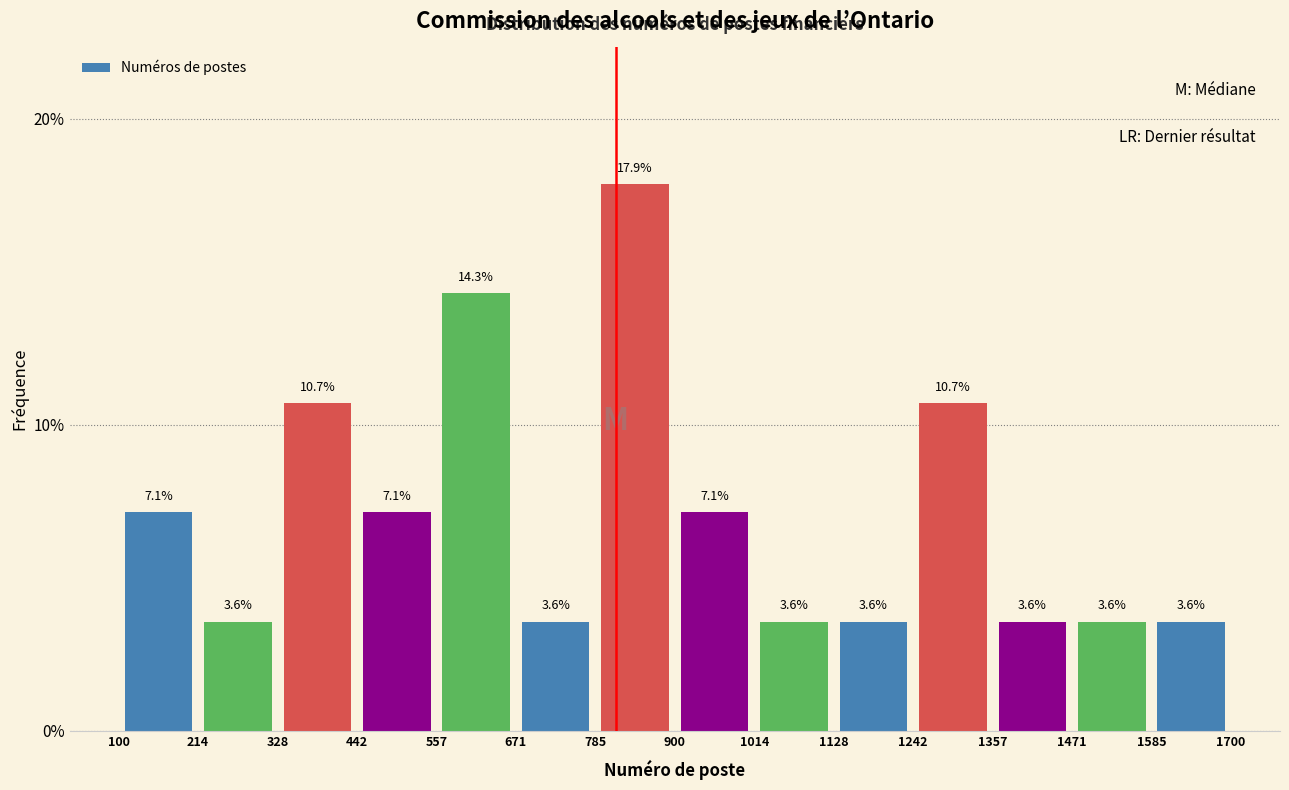

Reading left to right, list every bar in this chart as the range it spans on the x-axis followed by its height.

100 to 214: 7.1
214 to 328: 3.6
328 to 442: 10.7
442 to 557: 7.1
557 to 671: 14.3
671 to 785: 3.6
785 to 900: 17.9
900 to 1014: 7.1
1014 to 1128: 3.6
1128 to 1242: 3.6
1242 to 1357: 10.7
1357 to 1471: 3.6
1471 to 1585: 3.6
1585 to 1700: 3.6